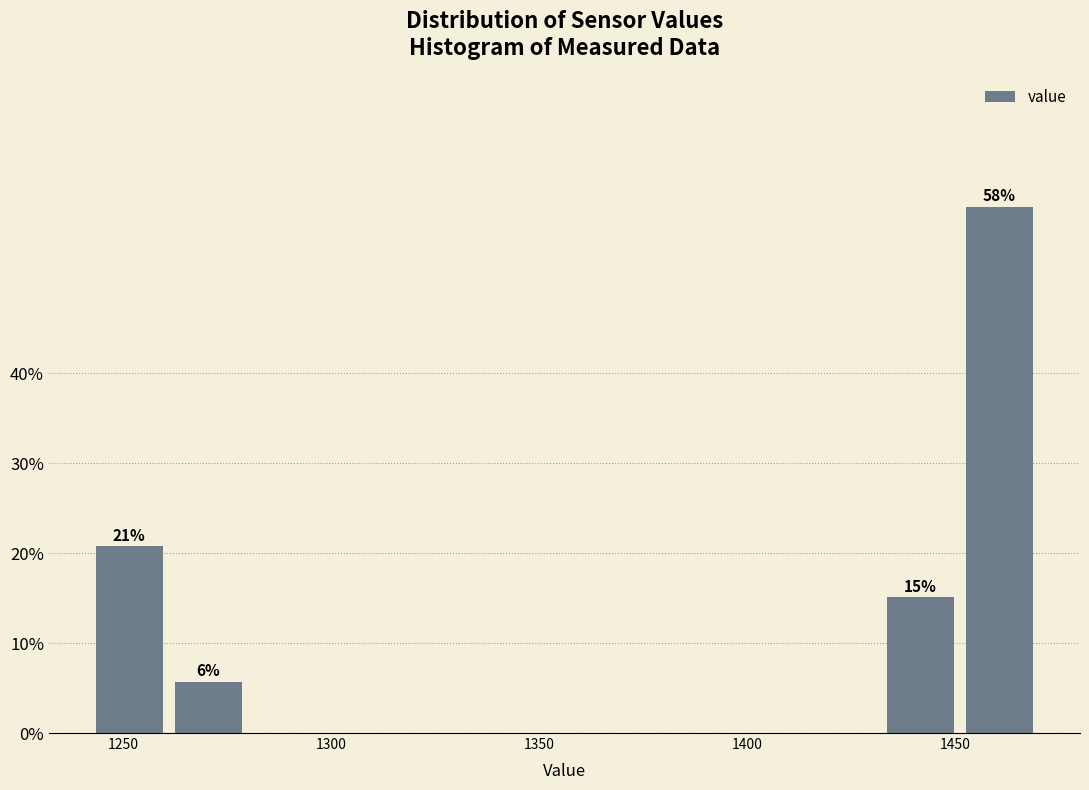

Around what value on the x-axis is the tallest bar? Give the approximate position of its centre, as read against the axis.

1460